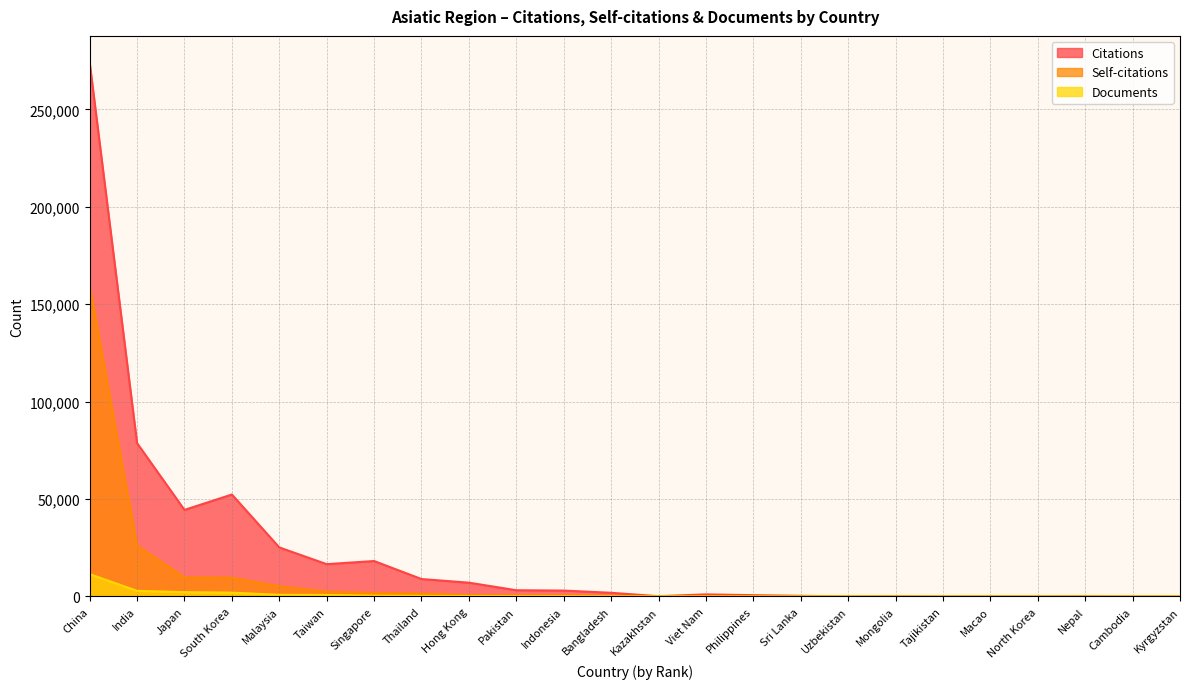

Is the value of Documents at Sri Lanka greater than the value of Self-citations at Macao?

No